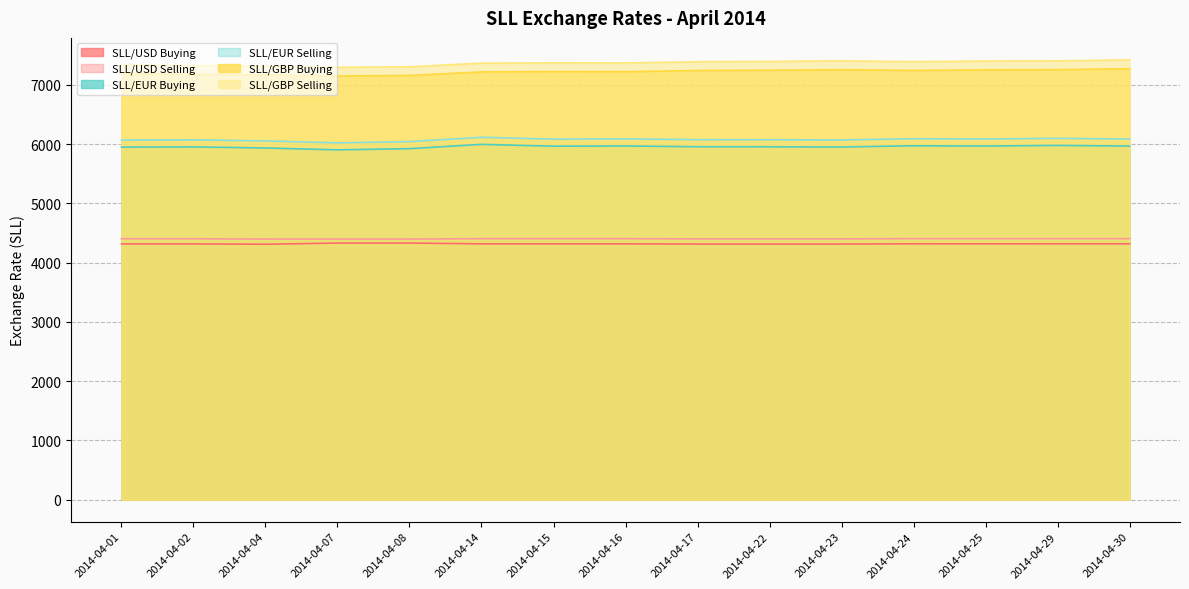

How many values in the SLL/EUR Buying series exceed 5957?

8